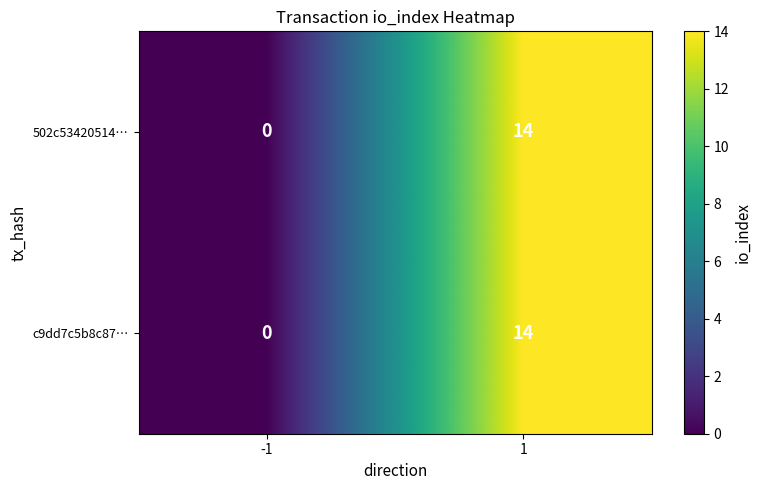

Reading right to left, transcribe all the data shown in this chart.

502c53420514…: 14	0
c9dd7c5b8c87…: 14	0